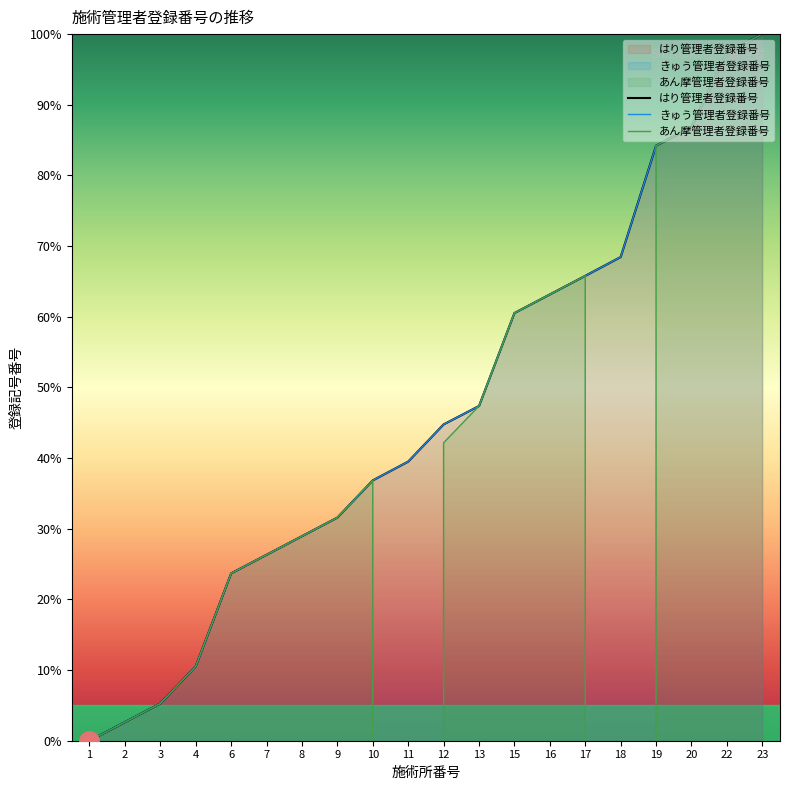

True or false: あん摩管理者登録番号 has a value of -35393135.1 at 1.

False